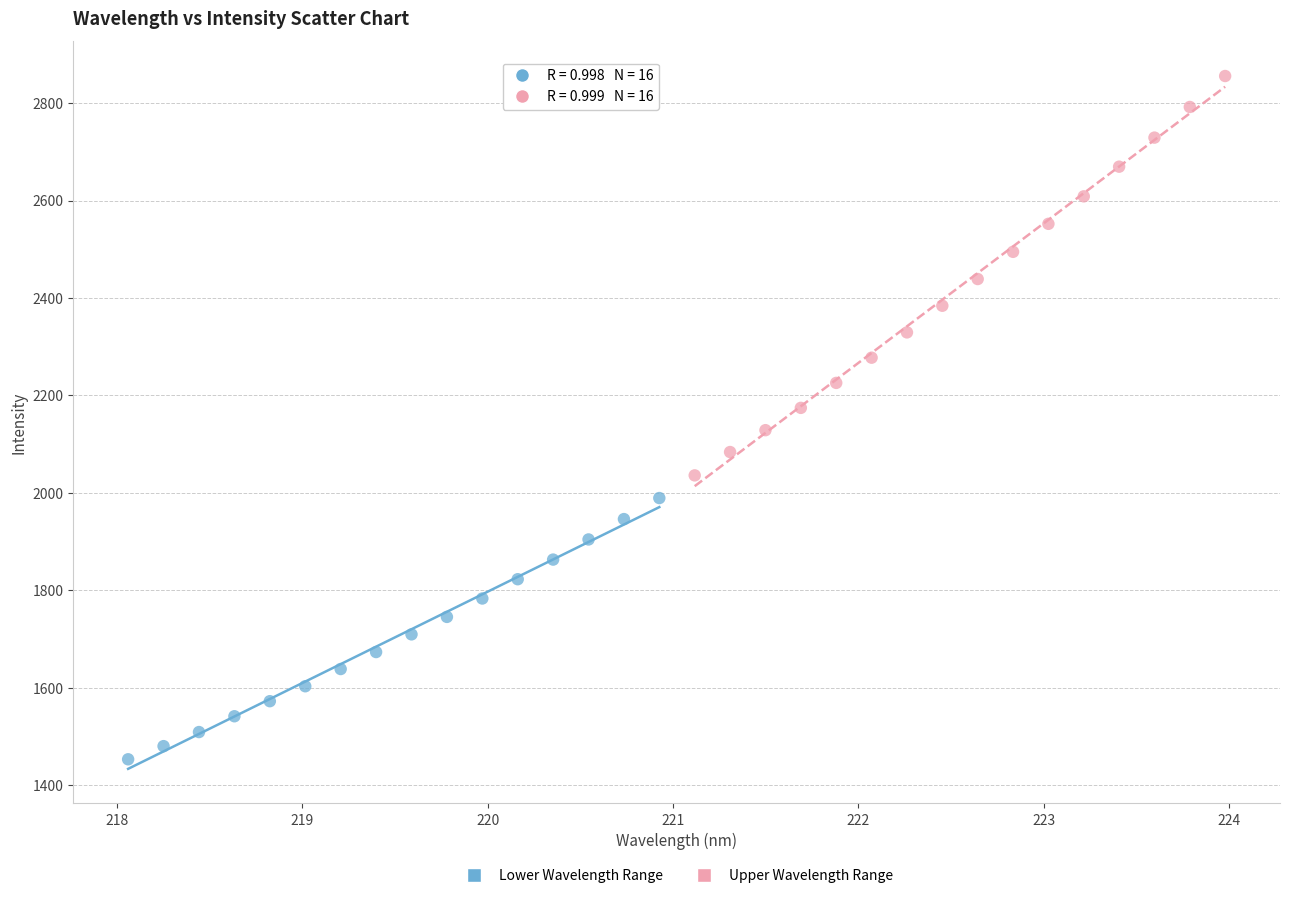

Which series has the widest spread of Y values?

Upper Wavelength Range